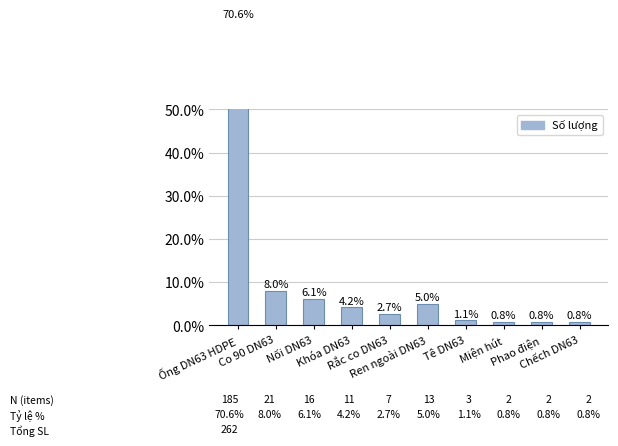

Between Miện hút and Nối DN63, which is larger?

Nối DN63